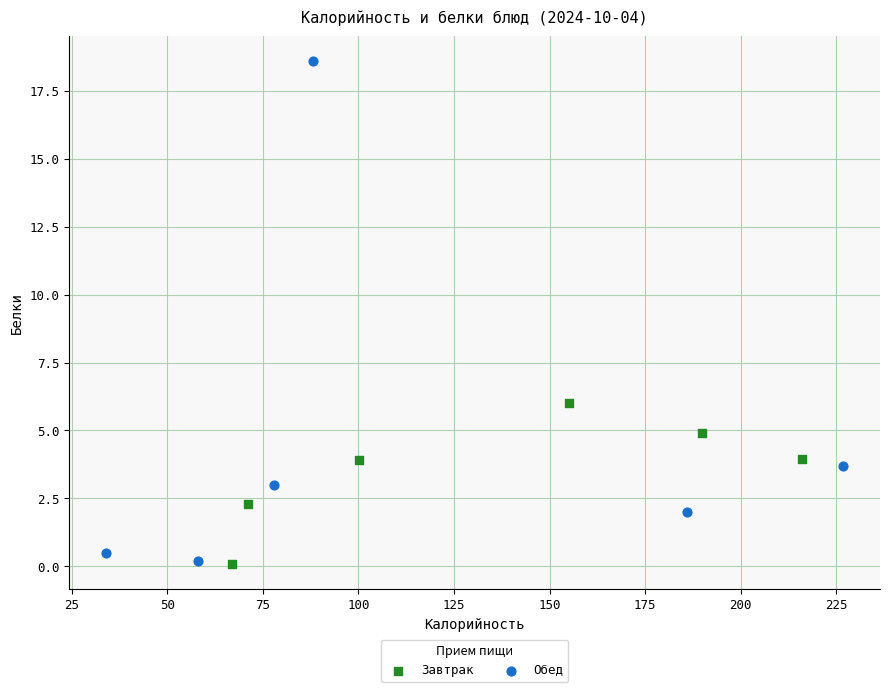

What are all the series names shown in the legend?

Завтрак, Обед